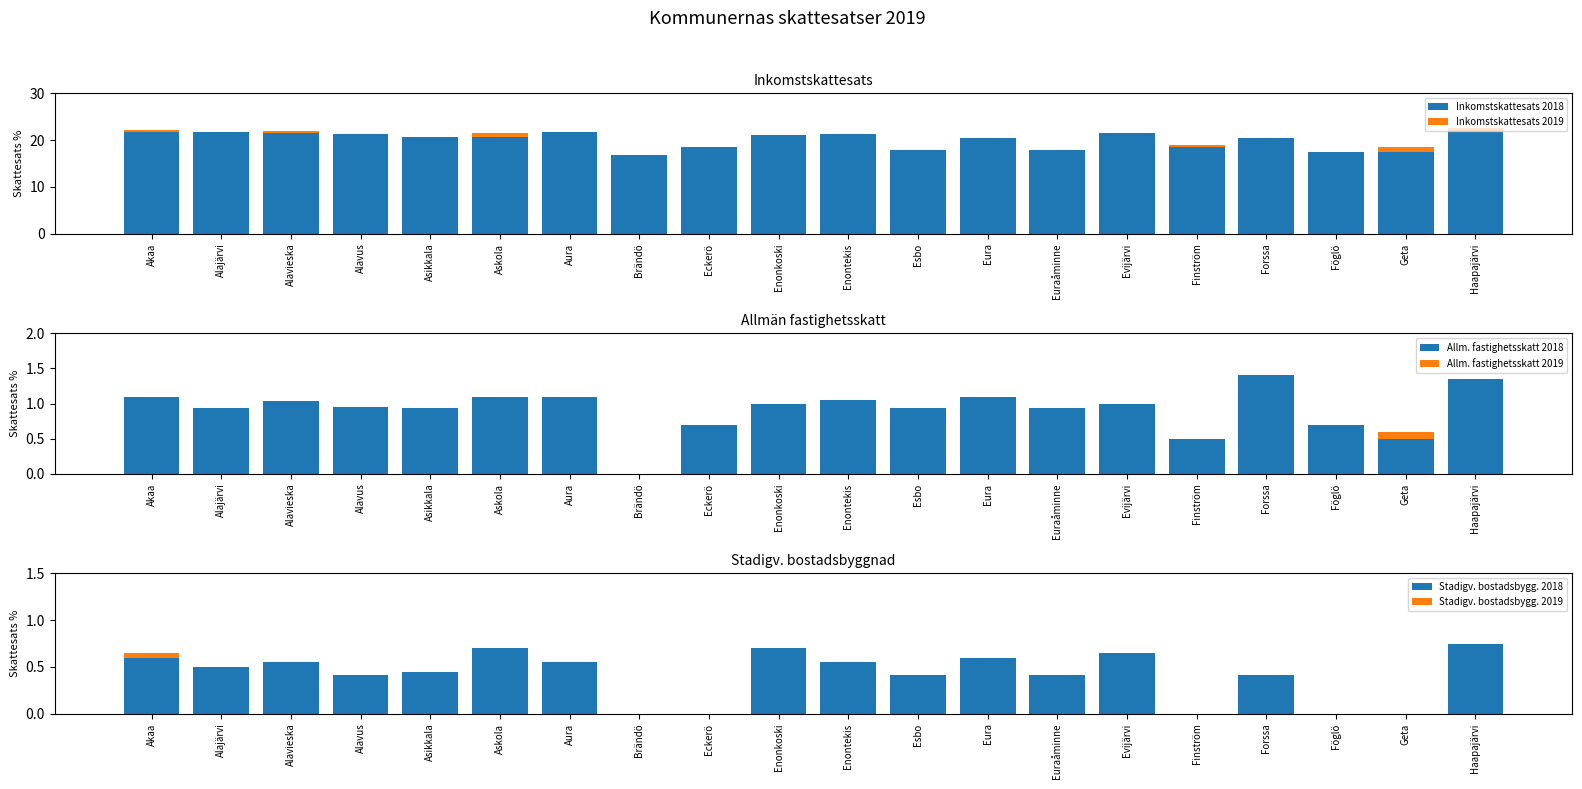

What is the highest value of the Stadigv. bostadsbygg. 2018 series?

0.8